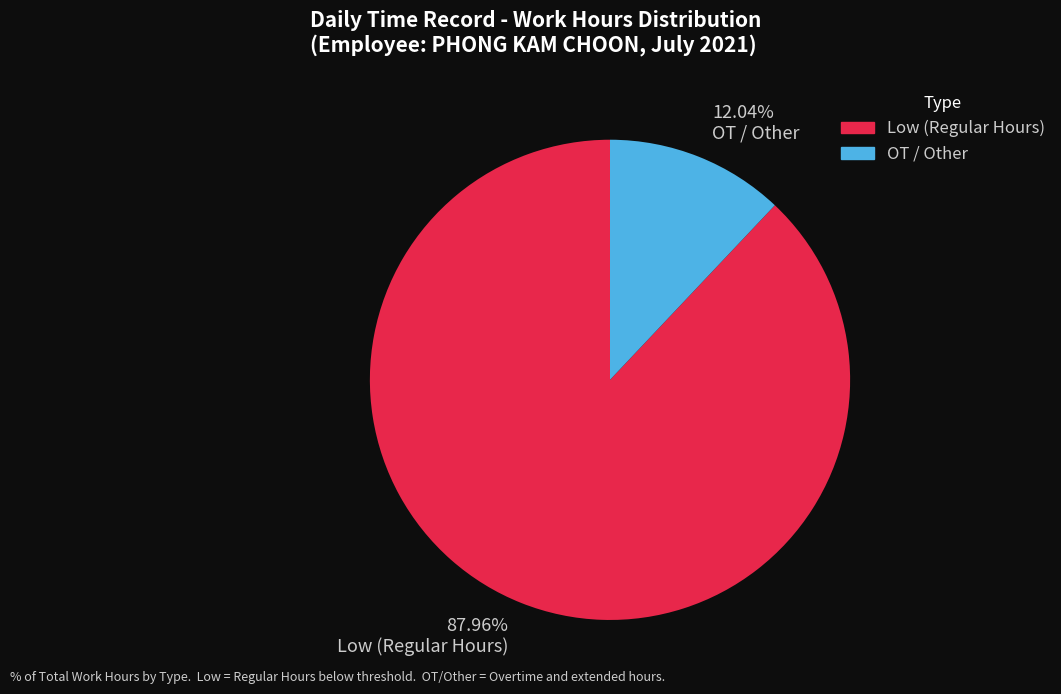

Does Low (Regular Hours) represent more than half of the total?

Yes